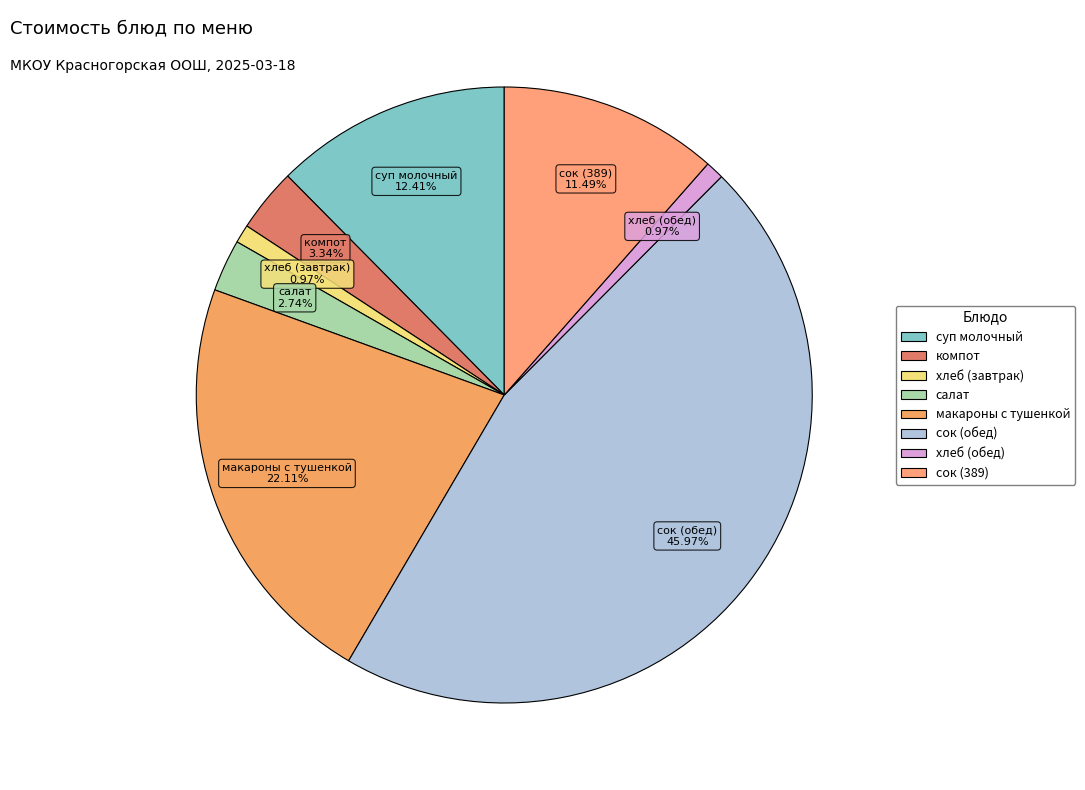

Does any single category account for the majority?

No